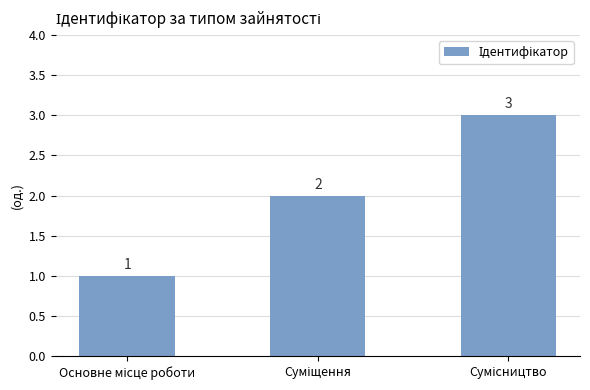

What is the value of the 1st bar from the left?

1